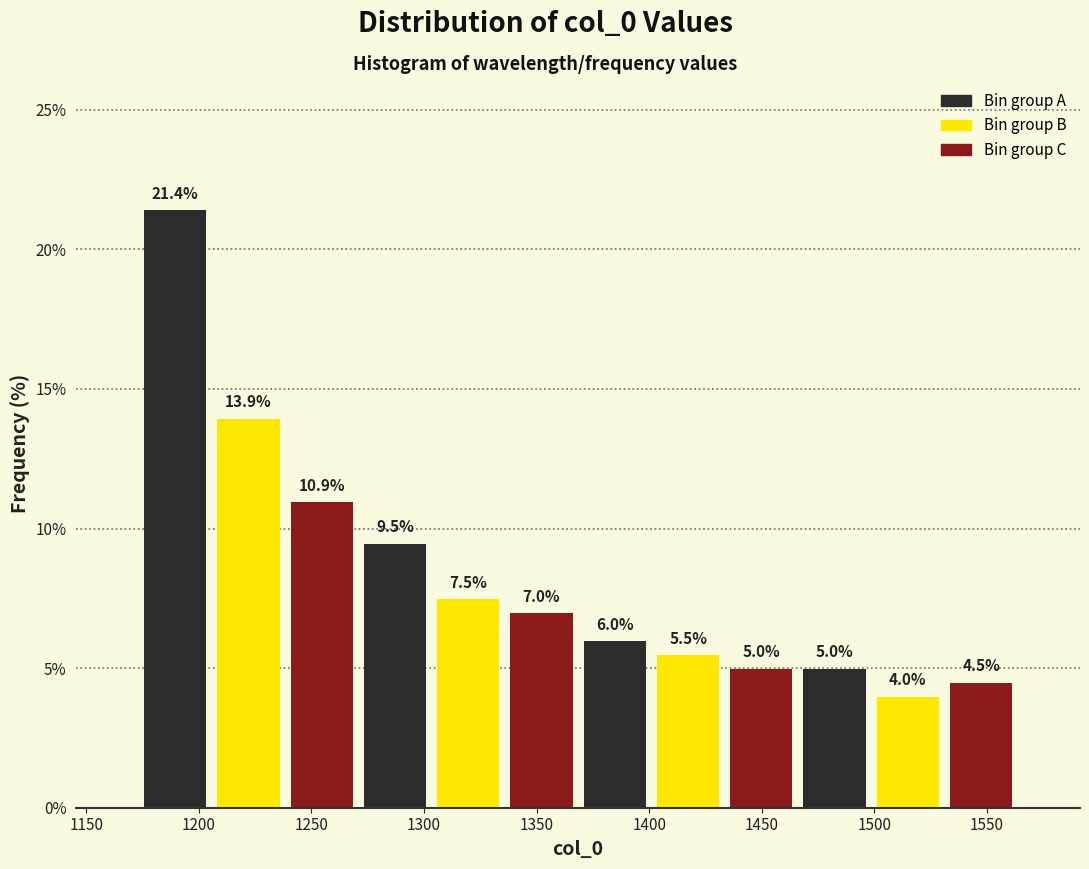

Reading left to right, transcribe this chart: for each bar, give the range it covers on the x-axis and its height. The bar edges are not printed on the chart, so give them approximately, as read against the axis.

1175 to 1205: 21.4
1205 to 1240: 13.9
1240 to 1270: 10.9
1270 to 1305: 9.5
1305 to 1335: 7.5
1335 to 1370: 7.0
1370 to 1400: 6.0
1400 to 1435: 5.5
1435 to 1465: 5.0
1465 to 1500: 5.0
1500 to 1530: 4.0
1530 to 1565: 4.5